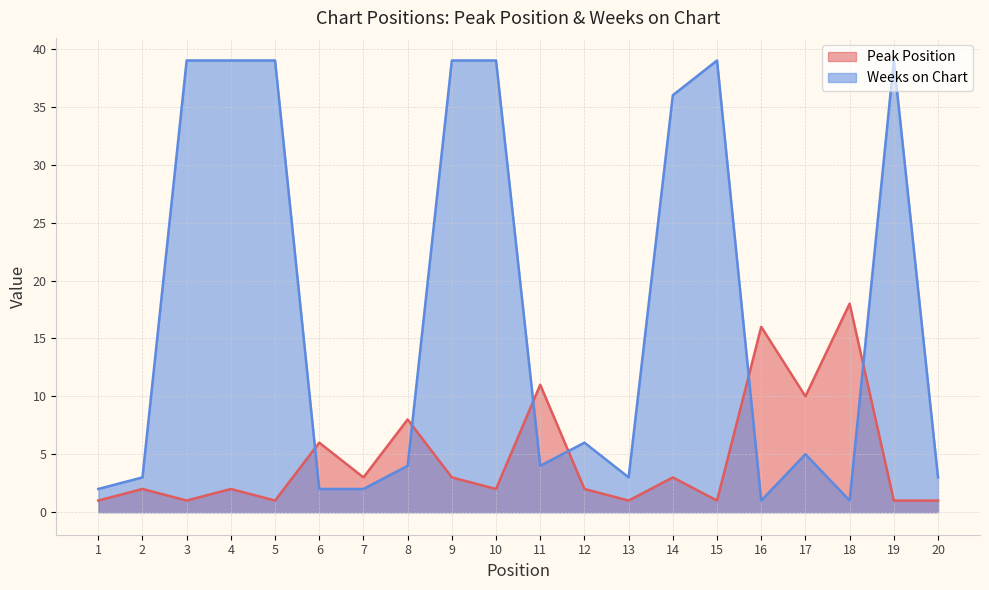

Reading right to left, extract all data points from this chart.

Peak Position: 20=1	19=1	18=18	17=10	16=16	15=1	14=3	13=1	12=2	11=11	10=2	9=3	8=8	7=3	6=6	5=1	4=2	3=1	2=2	1=1
Weeks on Chart: 20=3	19=39	18=1	17=5	16=1	15=39	14=36	13=3	12=6	11=4	10=39	9=39	8=4	7=2	6=2	5=39	4=39	3=39	2=3	1=2